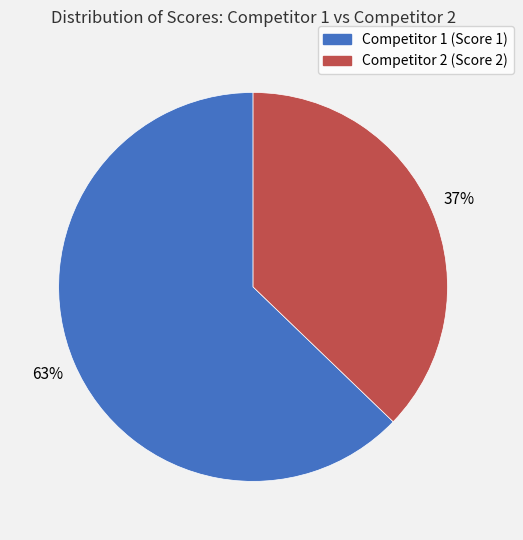

To the nearest percent, what is the difference between the largest and smallest slice percentages?

26%